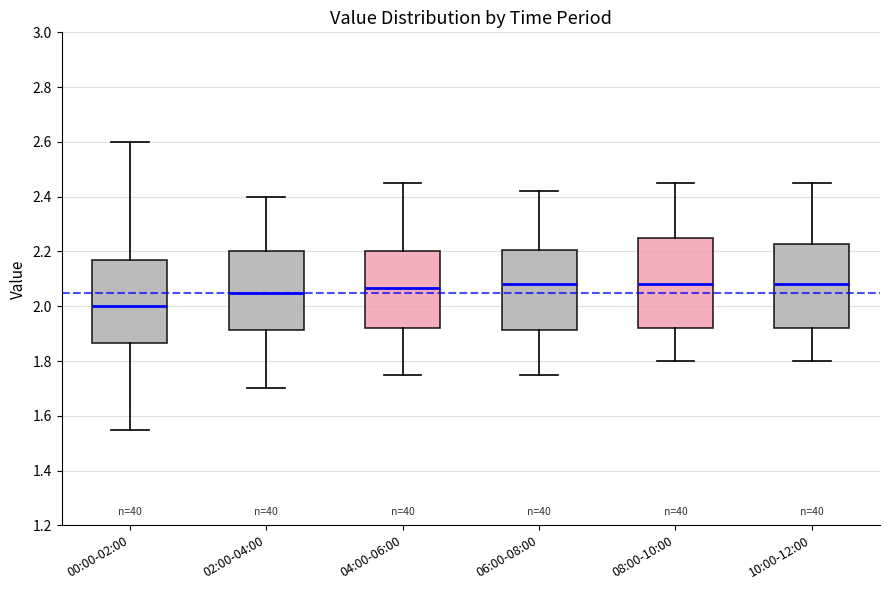

Where is the lower edge of the box for 10:00-12:00 on the y-axis? The values are not printed on the chart, so give them approximately, as read against the axis.

1.92